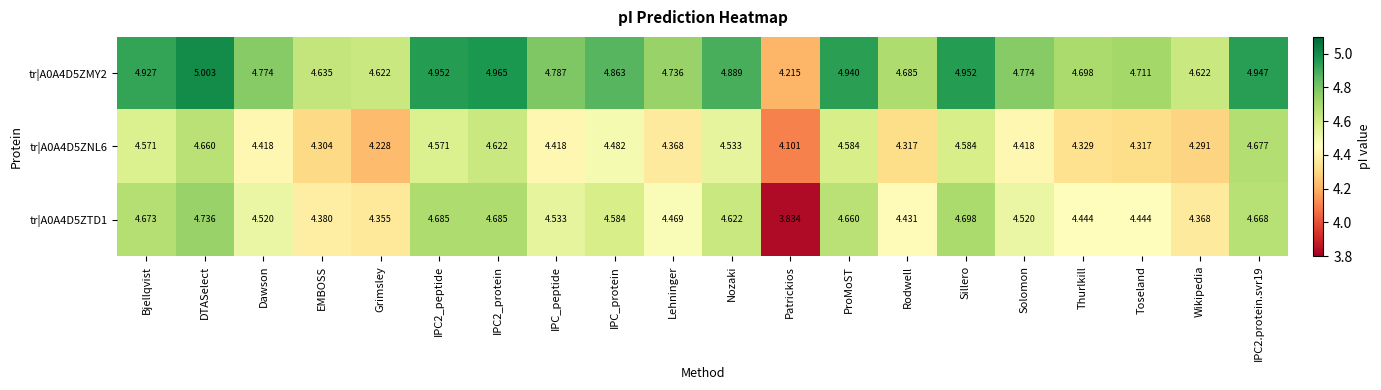

Which label corresponds to the largest value in the chart?

DTASelect